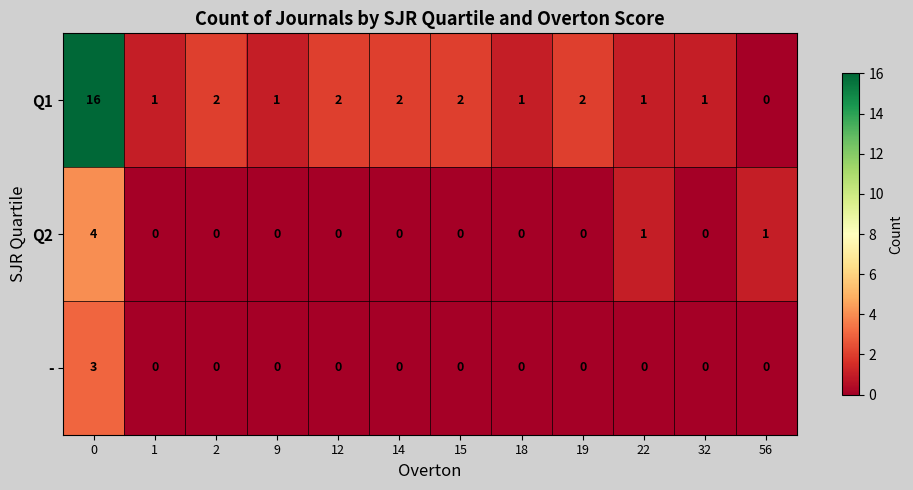

Between 2 and 32, which series saw the biggest shift?

Q1